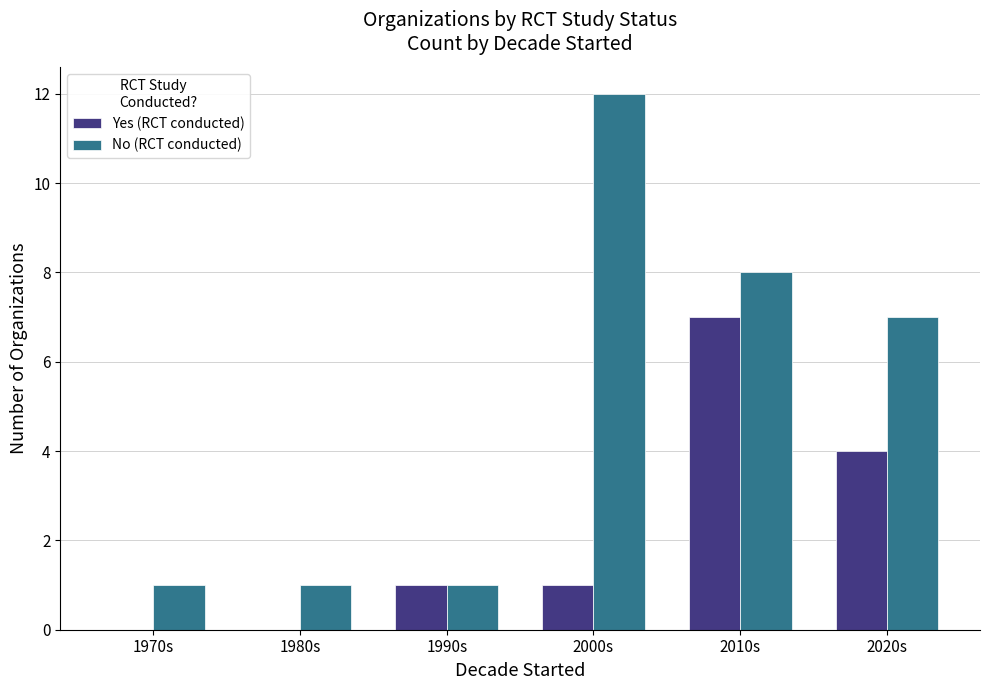

Which label corresponds to the largest value in the chart?

2000s